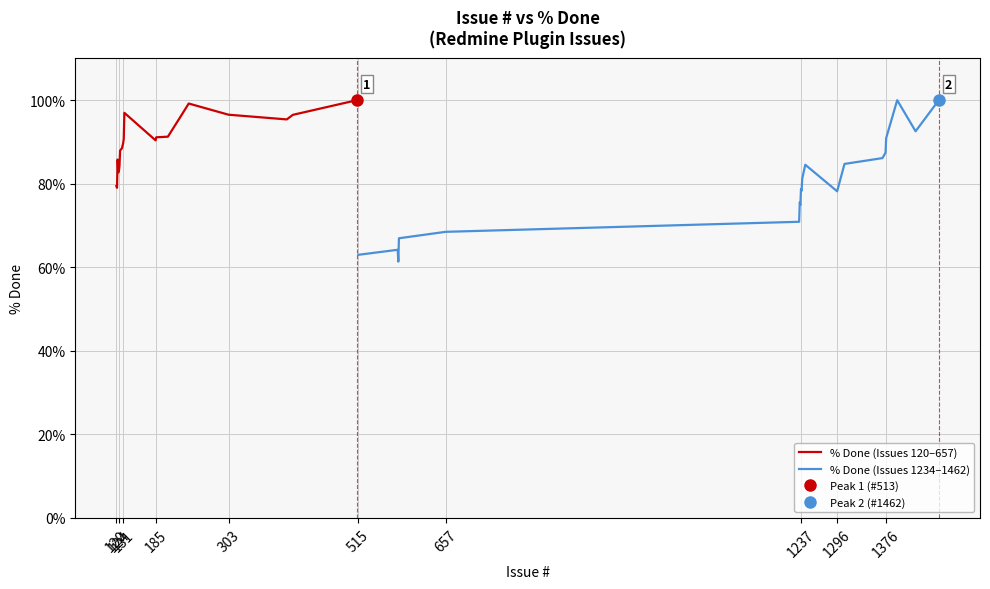

How many data points in % Done (Issues 1234–1462) are above 78?

12